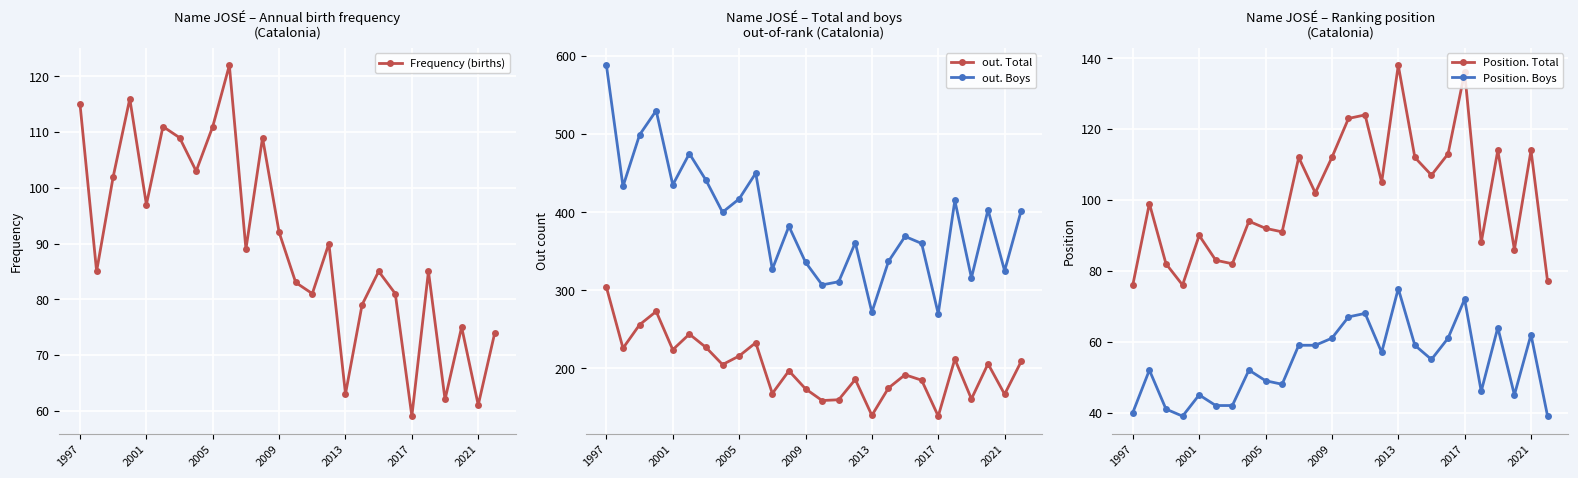

Is it true that out. Boys equals 336 at 2009?

True